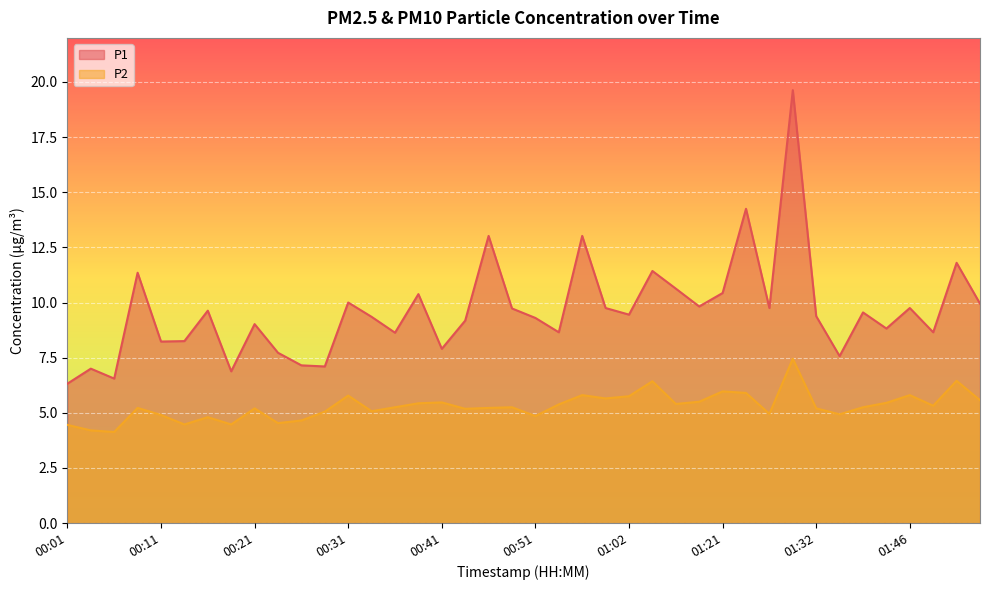

Rank the series by their average value, from lowest to highest.

P2, P1